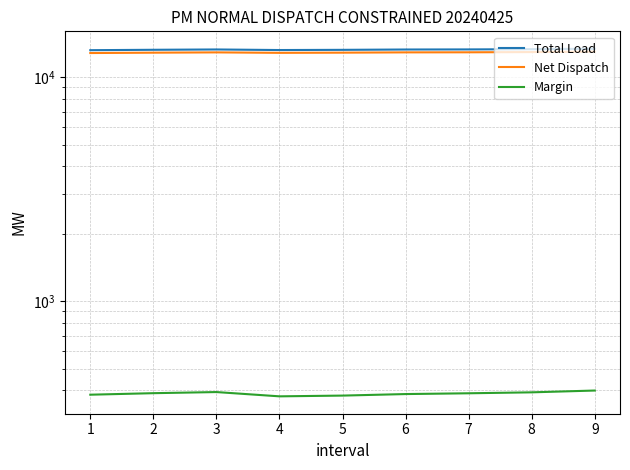

True or false: Total Load has more than 0 interior local peaks.

True